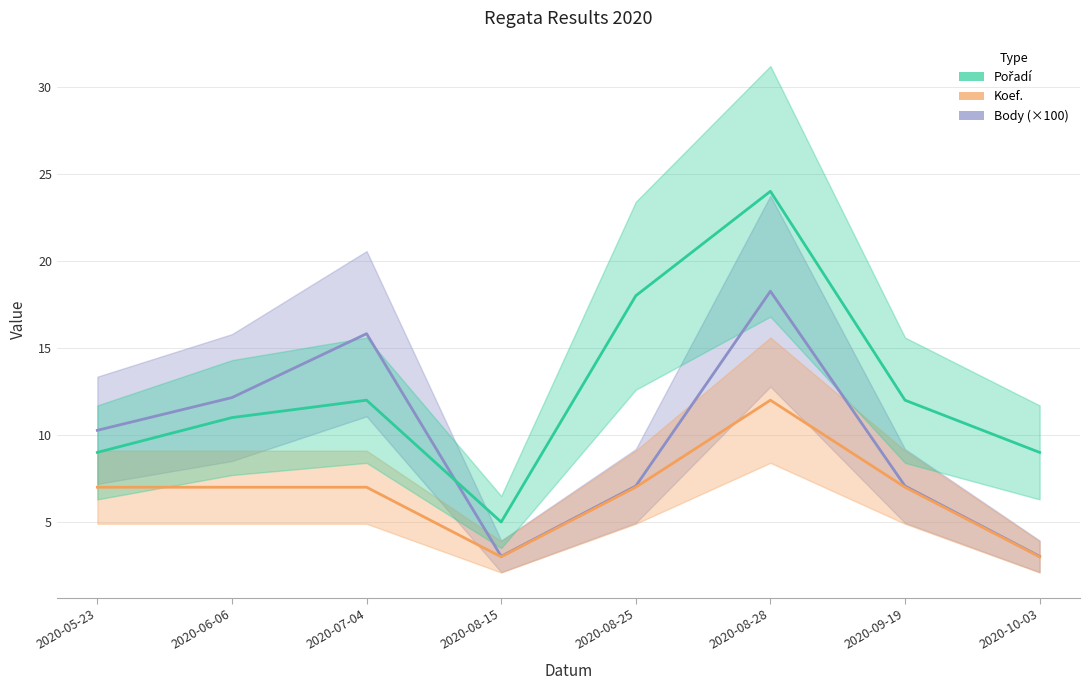

Is it true that Koef. equals 18.1 at 2020-08-28?

False